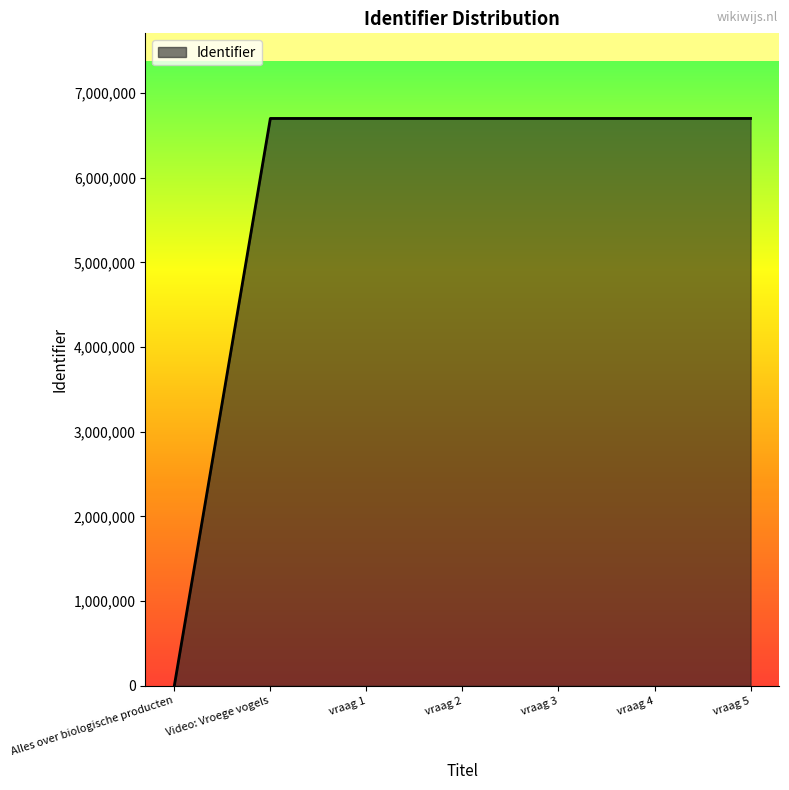

What is the difference between the values at vraag 5 and Video: Vroege vogels?

5